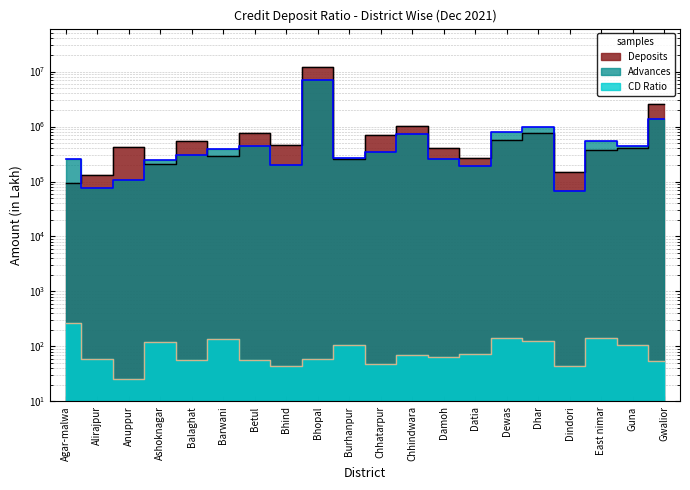

Is it true that CD_Ratio equals 38.6 at Betul?

False